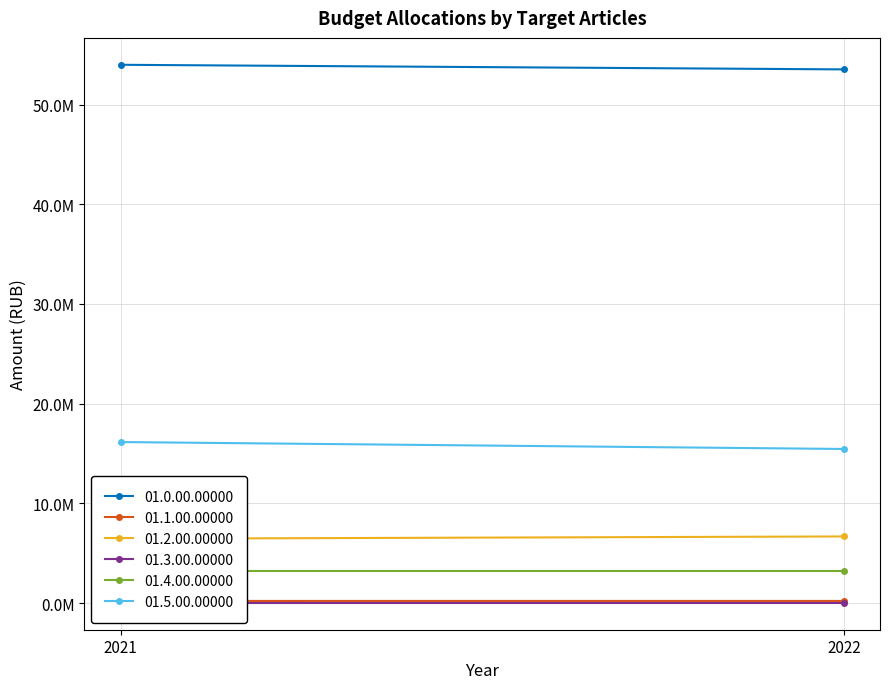

What is the maximum value shown in the chart?

53987263.0